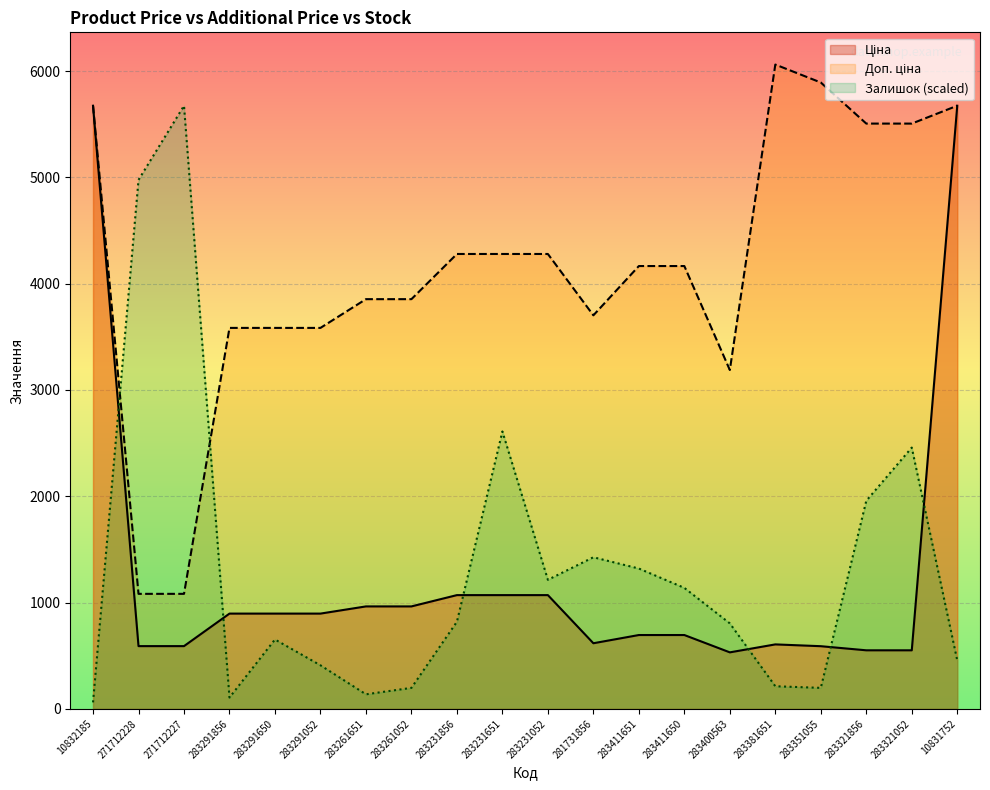

What position from the right is 283291052?

15